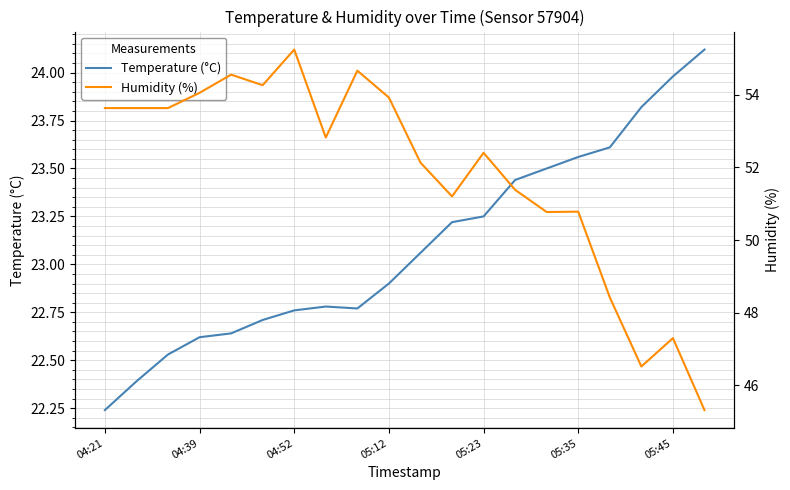

What is the highest value of the Temperature (°C) series?

24.1